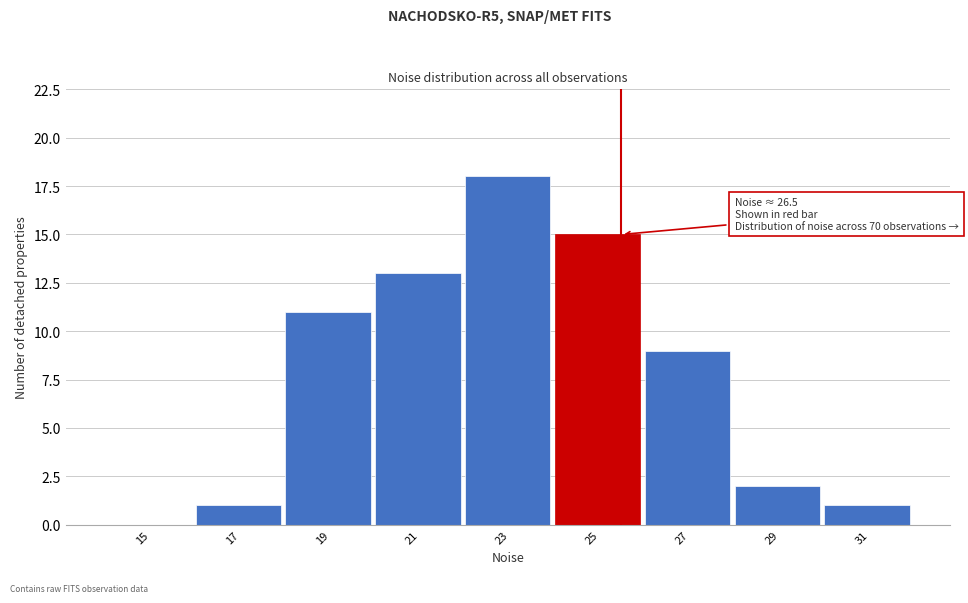

Reading left to right, transcribe all the data shown in this chart.

15=0	17=1	19=11	21=13	23=18	25=15	27=9	29=2	31=1